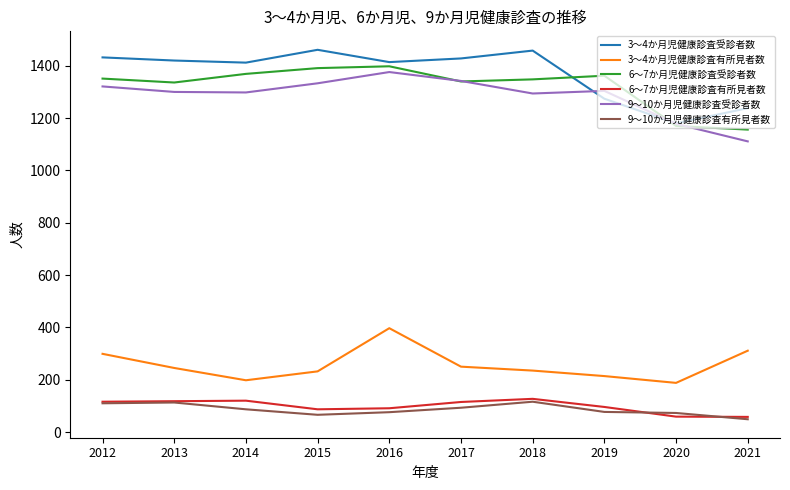

At which label does 9～10か月児健康診査受診者数 reach its minimum?

2021